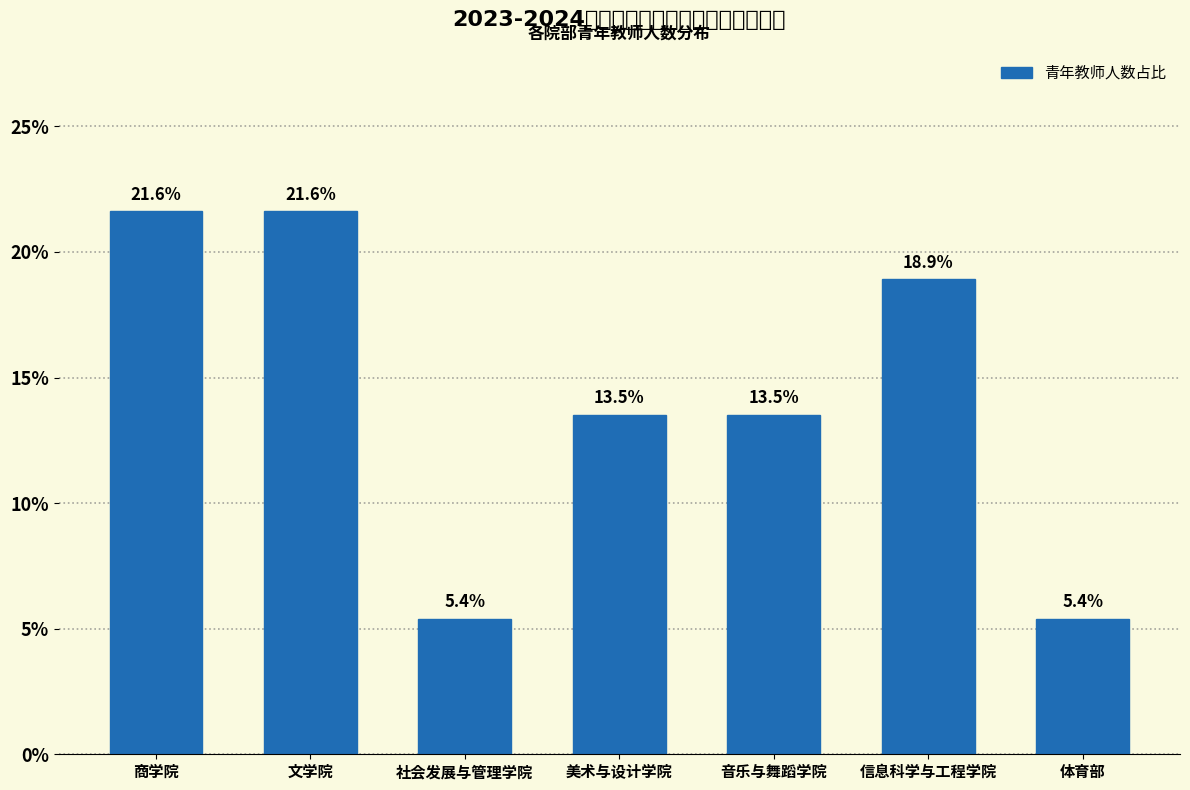

Reading left to right, list all the values displayed in this chart.

21.6	21.6	5.4	13.5	13.5	18.9	5.4